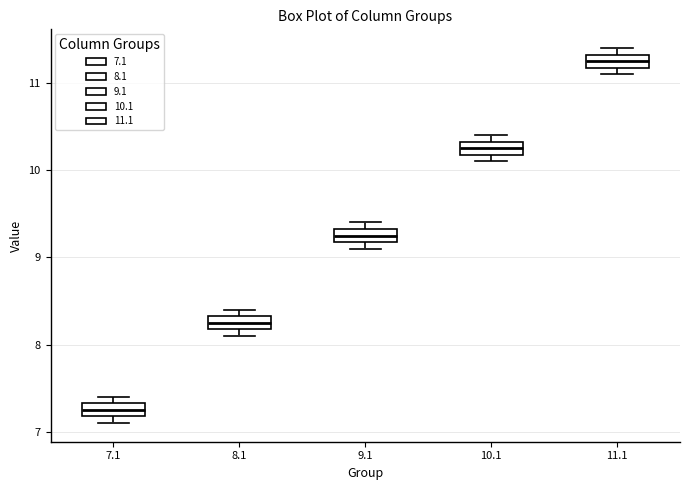

Where is the upper edge of the box at x = 9.1 on the y-axis? The values are not printed on the chart, so give them approximately, as read against the axis.

9.3